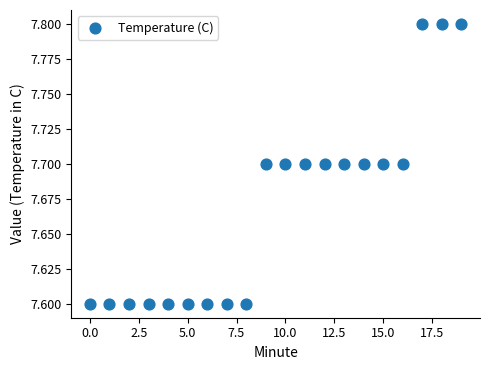

How many data points are displayed?

20